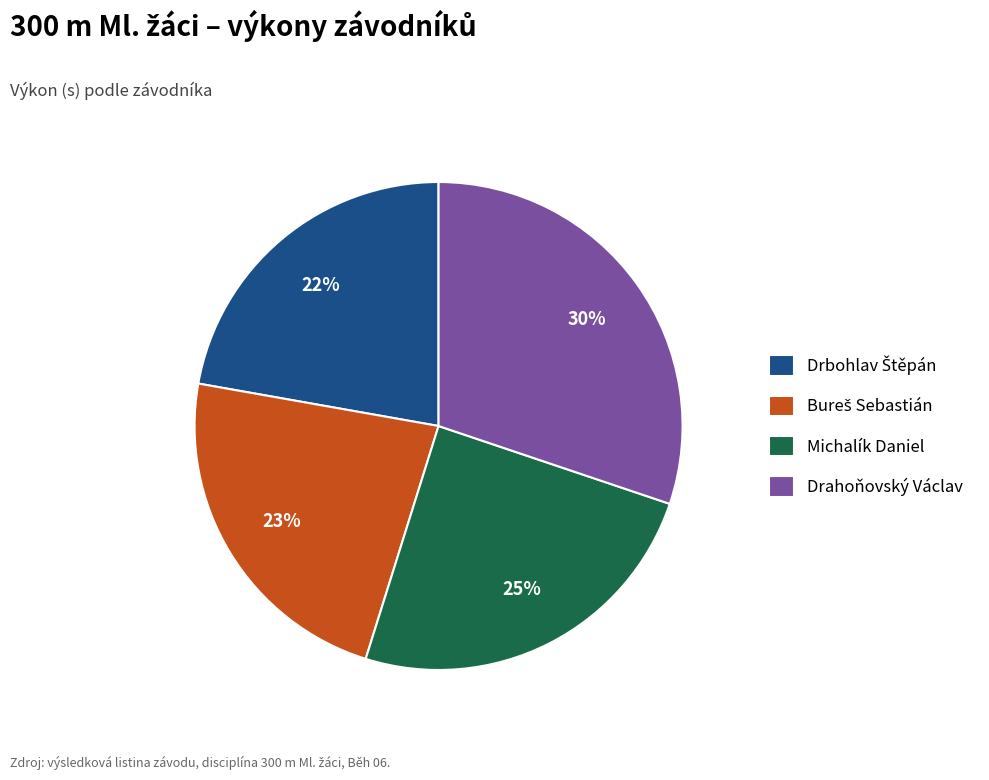

Is it true that Michalík Daniel is 19% of the pie?

False